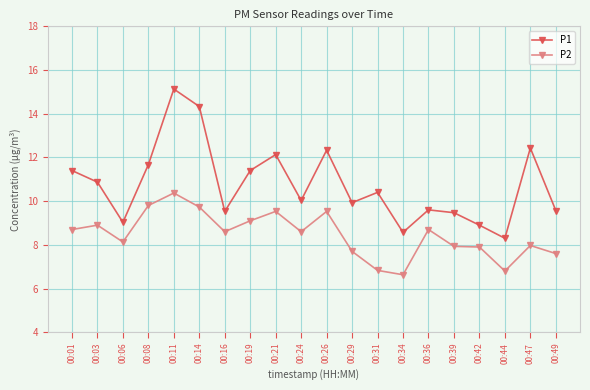

Which category has the highest value across all series?

00:11